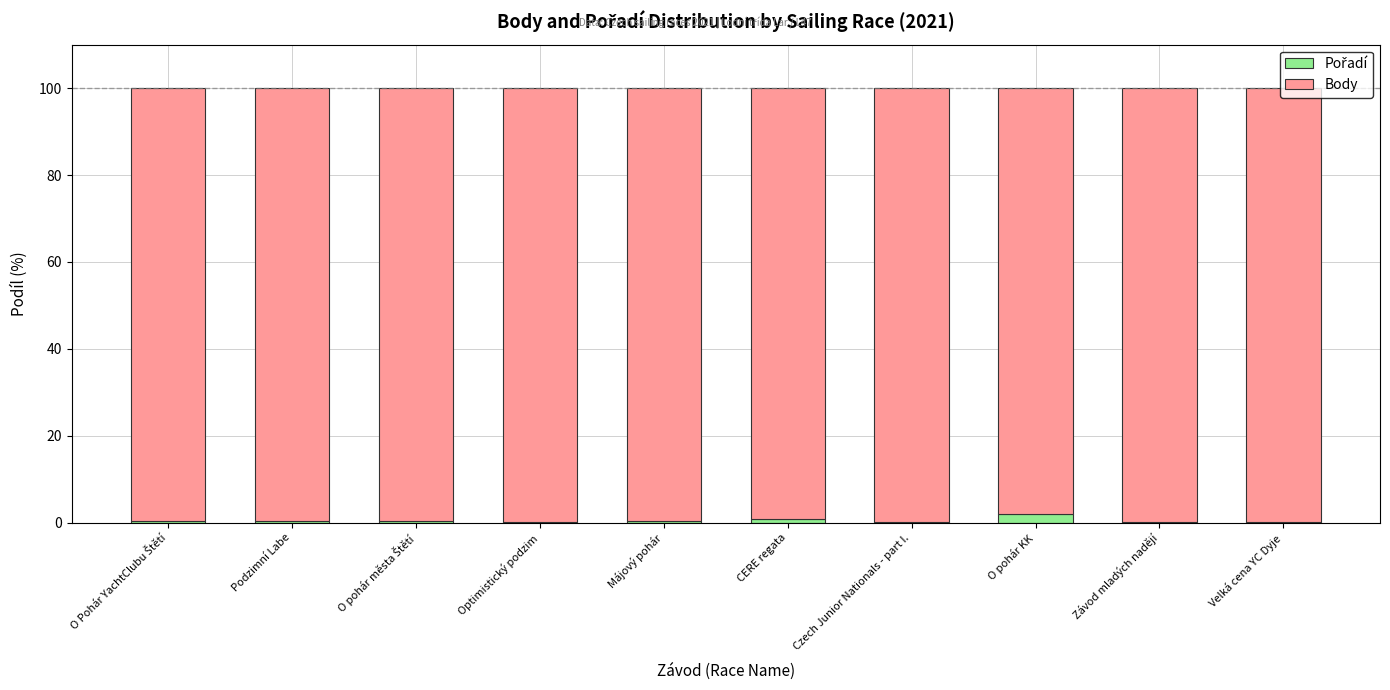

How many distinct data groups are displayed?

2